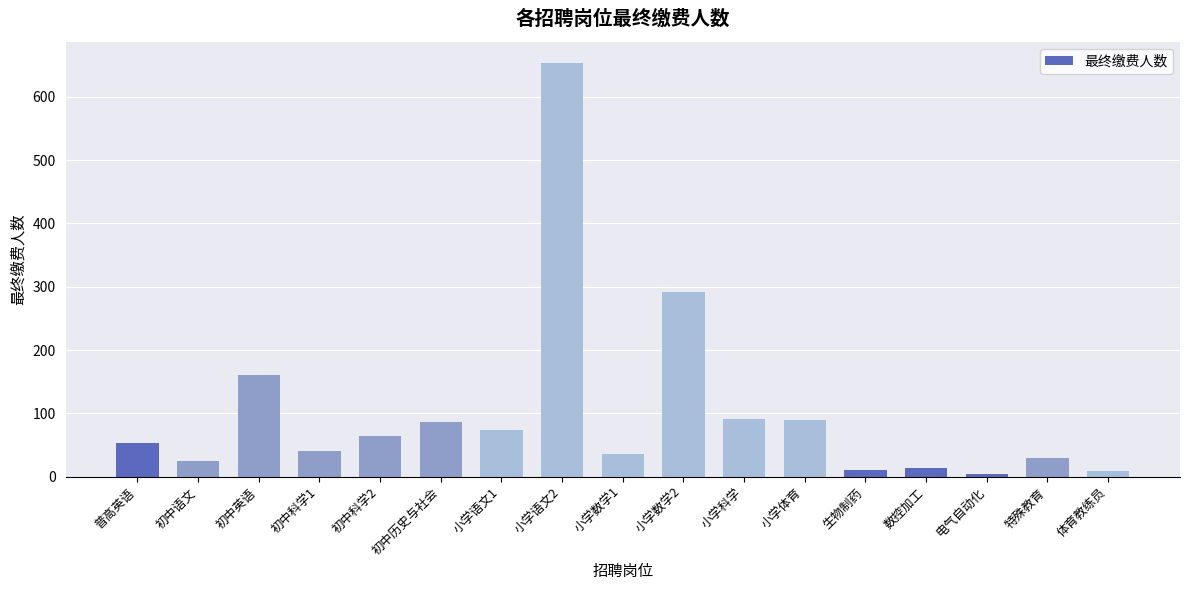

Which category has the highest value across all series?

小学语文2